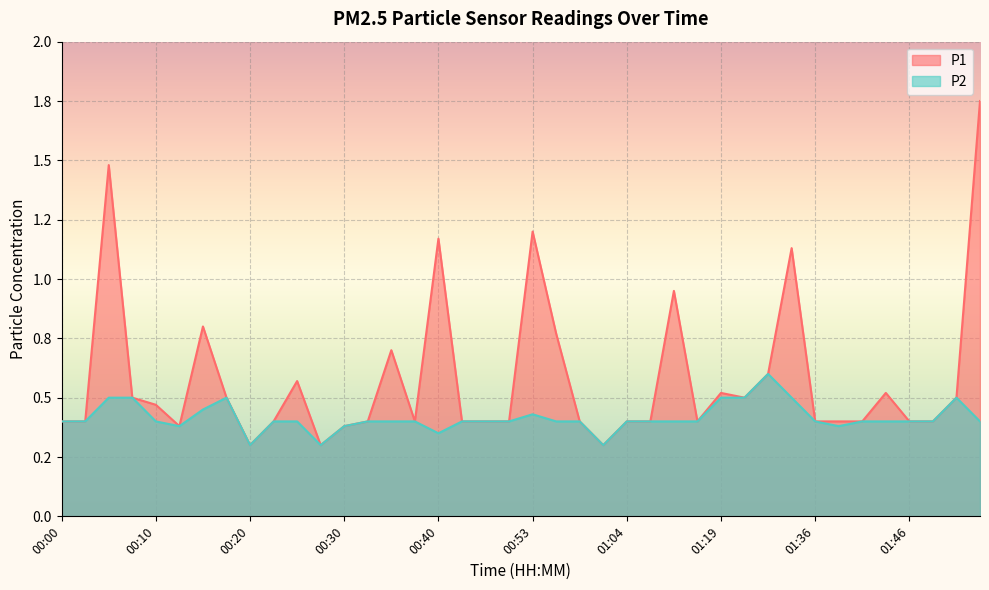

What is the label of the 3rd point from the right?

01:49